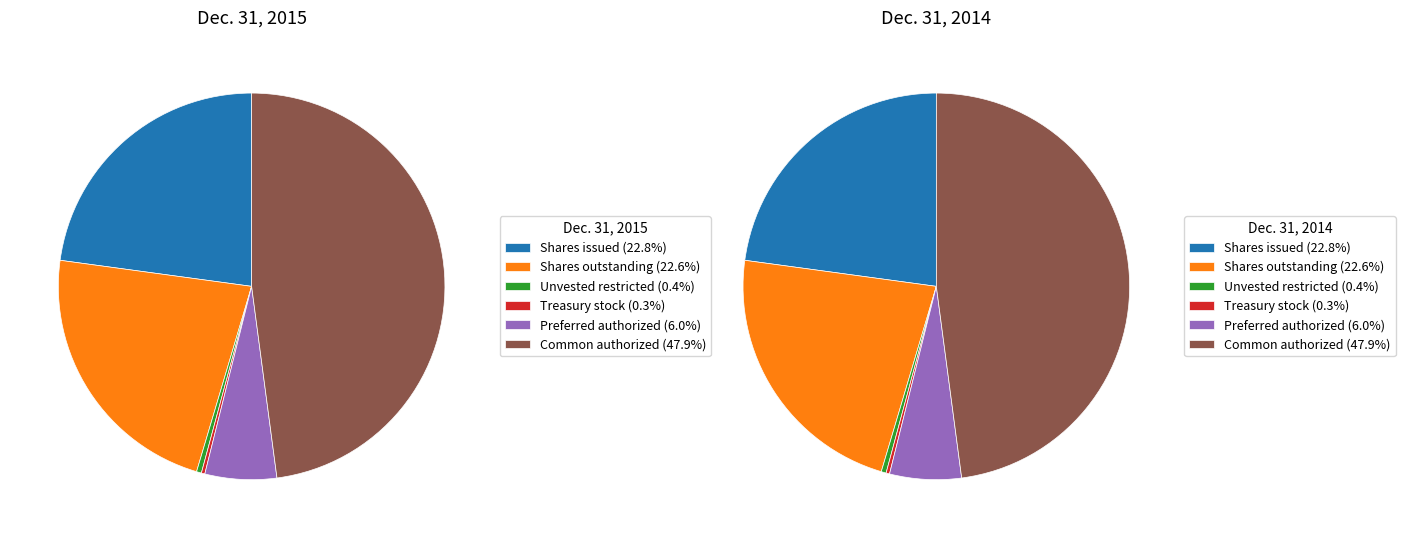

To the nearest percent, what is the difference between the Common stock, shares authorized and Common stock, shares outstanding slice percentages?

25%